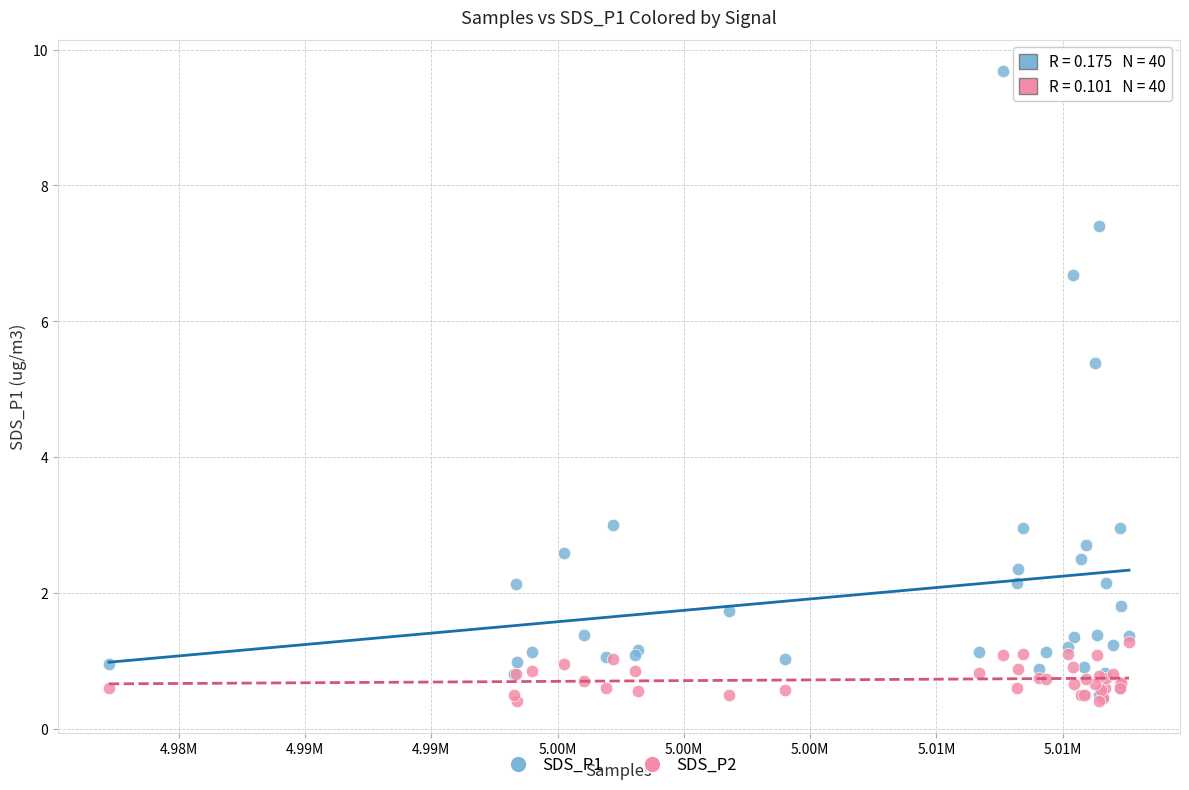

Across all series, what Y value is closest to 5?

5.4